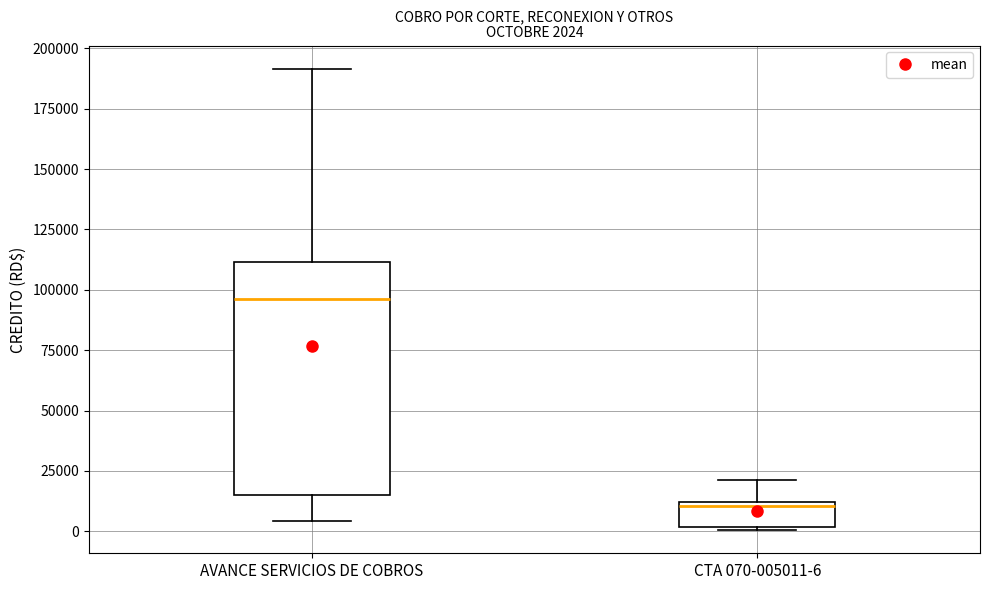

Comparing the boxes themselves (not the whiskers), which one is the tallest?

AVANCE SERVICIOS DE COBROS